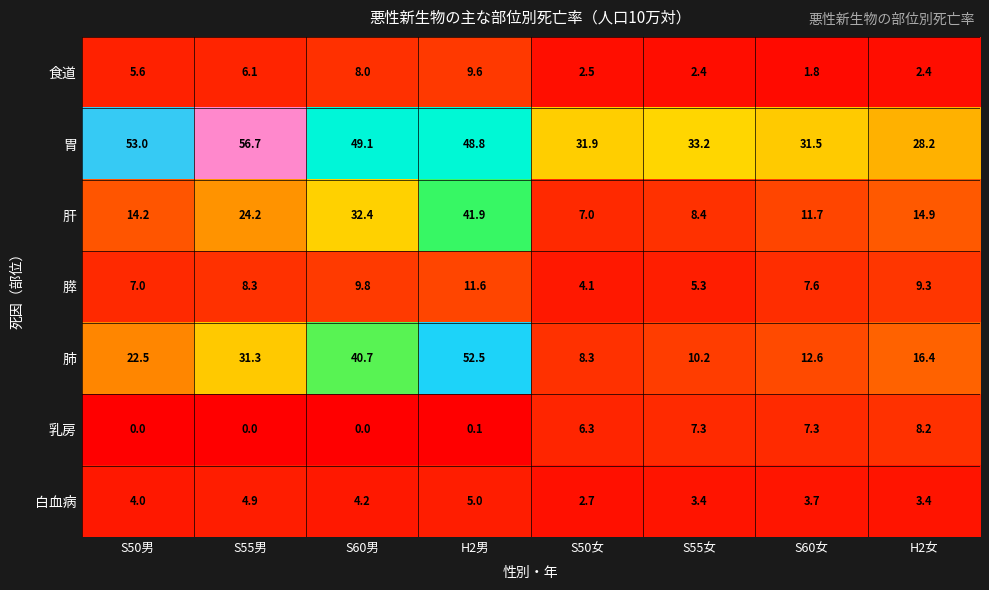

List the series in order of their peak value, lowest first.

白血病, 乳房, 食道, 膵, 肝, 肺, 胃